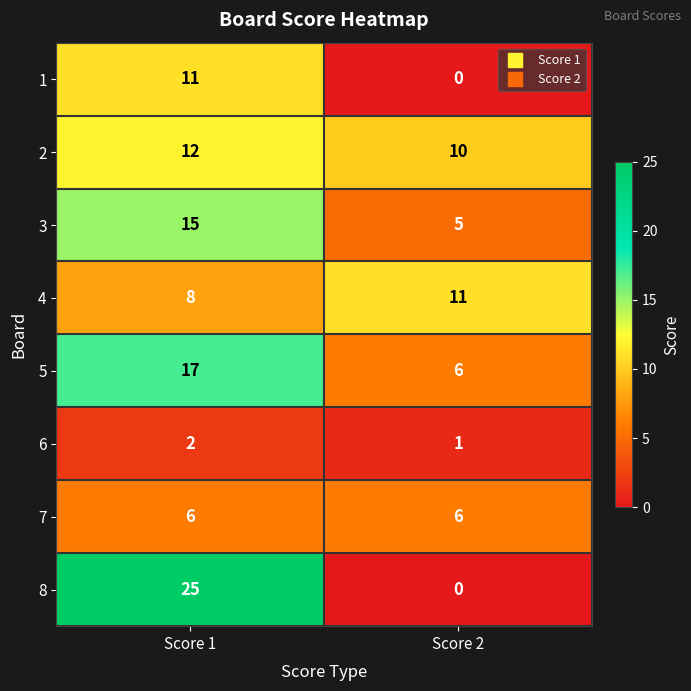

Reading right to left, list all the values displayed in this chart.

1: Score 2=0	Score 1=11
2: Score 2=10	Score 1=12
3: Score 2=5	Score 1=15
4: Score 2=11	Score 1=8
5: Score 2=6	Score 1=17
6: Score 2=1	Score 1=2
7: Score 2=6	Score 1=6
8: Score 2=0	Score 1=25